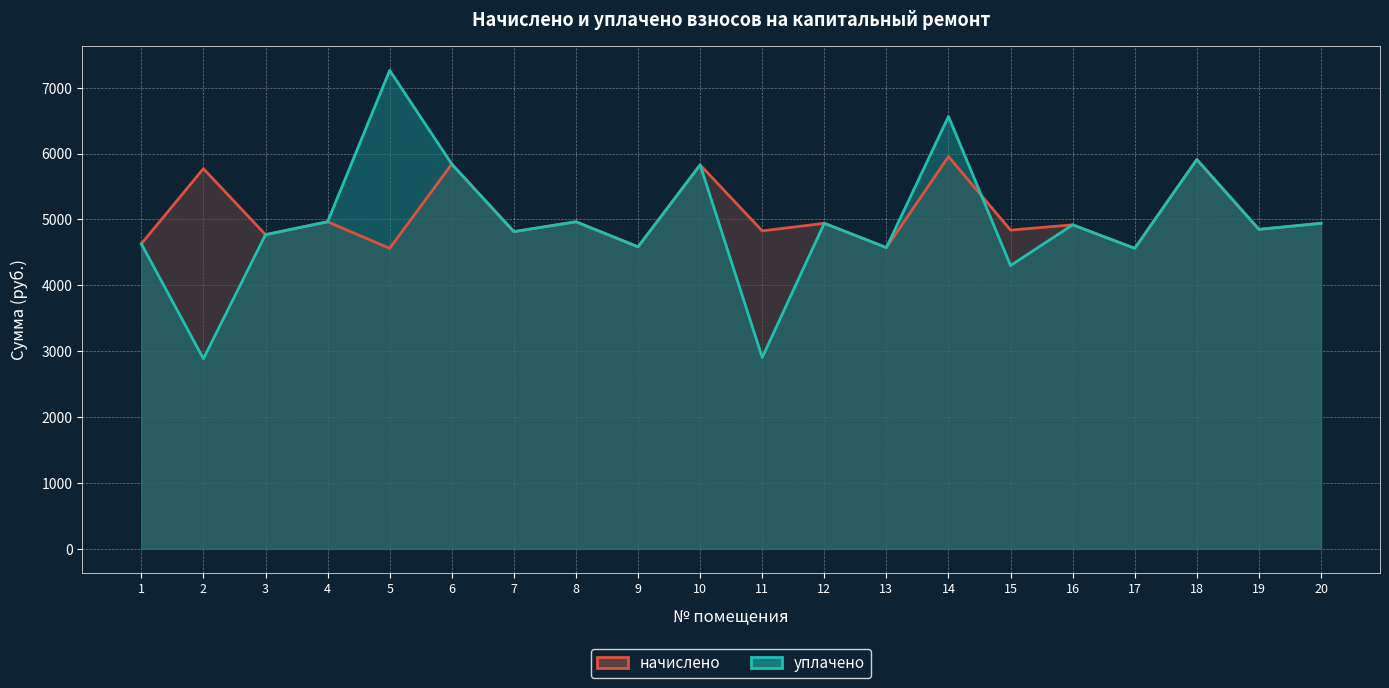

Reading left to right, what are all the values shown in this chart?

начислено: 1=4631.0	2=5771.5	3=4769.3	4=4965.1	5=4561.9	6=5840.6	7=4815.4	8=4965.1	9=4585.0	10=5829.1	11=4826.9	12=4942.1	13=4573.4	14=5955.8	15=4838.4	16=4919.0	17=4561.9	18=5909.8	19=4849.9	20=4942.1
уплачено: 1=4631.0	2=2885.8	3=4769.3	4=4965.1	5=7263.4	6=5840.6	7=4815.4	8=4965.1	9=4585.0	10=5829.1	11=2905.4	12=4942.1	13=4573.4	14=6564.0	15=4300.8	16=4919.0	17=4561.9	18=5909.8	19=4849.9	20=4942.1